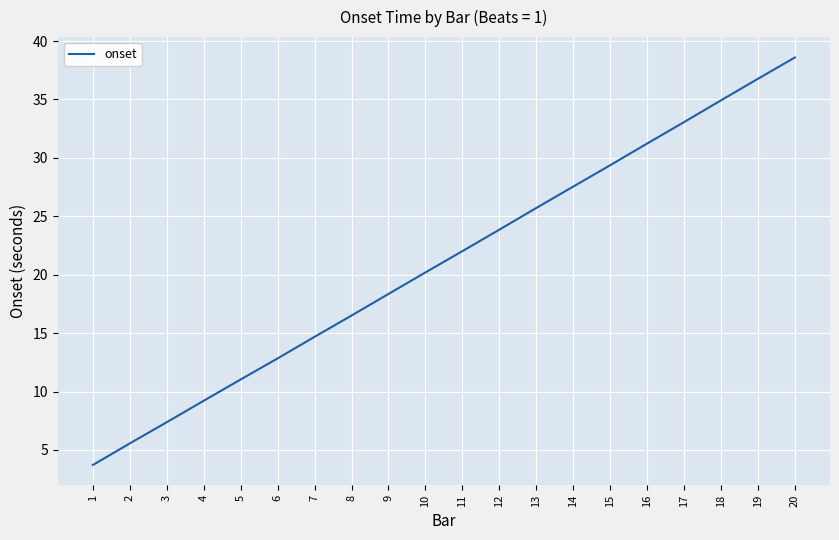

Approximately how many times larger is the value at 13 compared to 6?

2.0